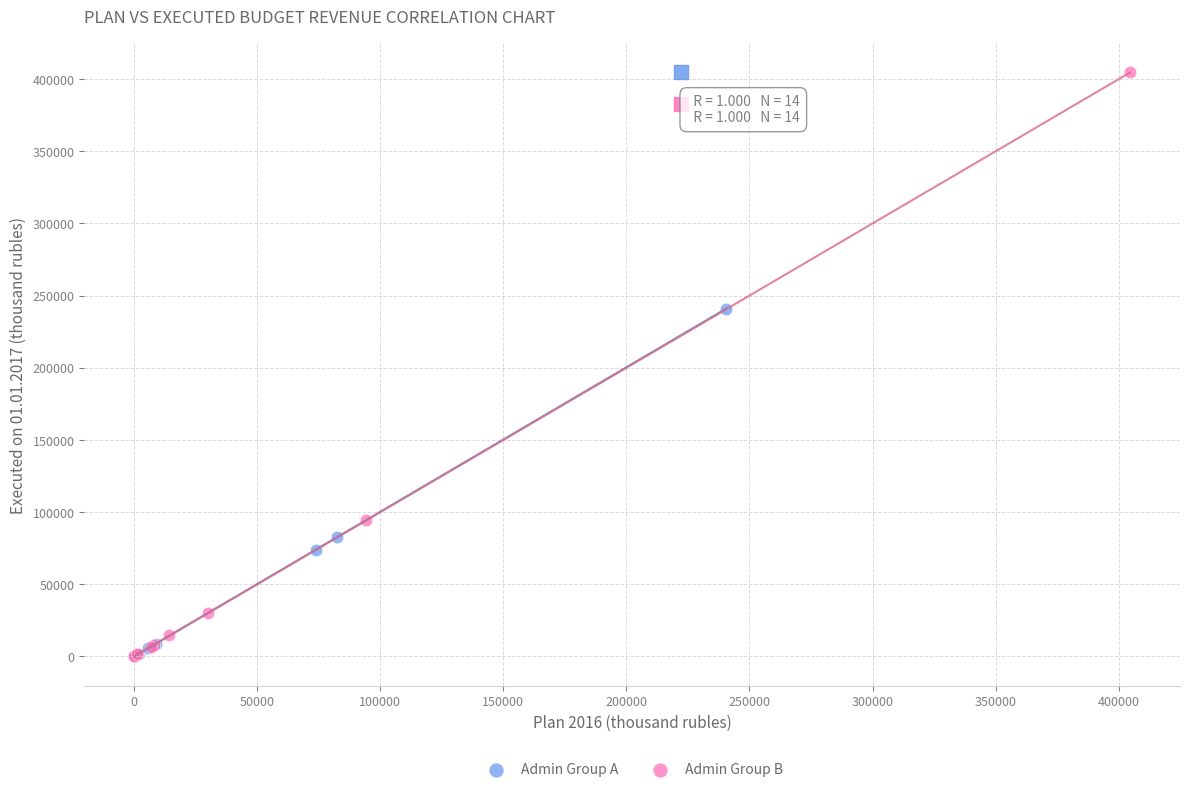

What are all the series names shown in the legend?

Admin Group A, Admin Group B